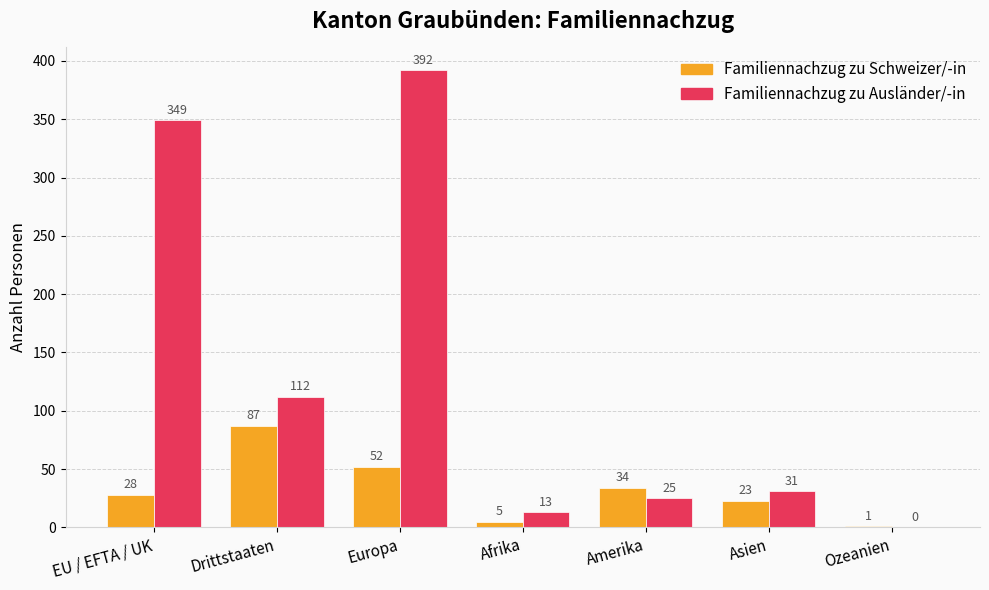

Which series has the largest range (max minus min)?

Familiennachzug zu Ausländer/-in